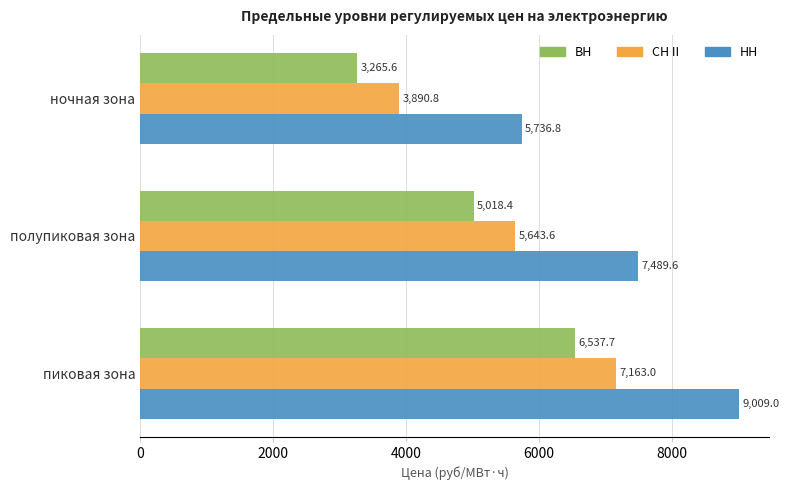

What is the total value across all series at полупиковая зона?

18151.6